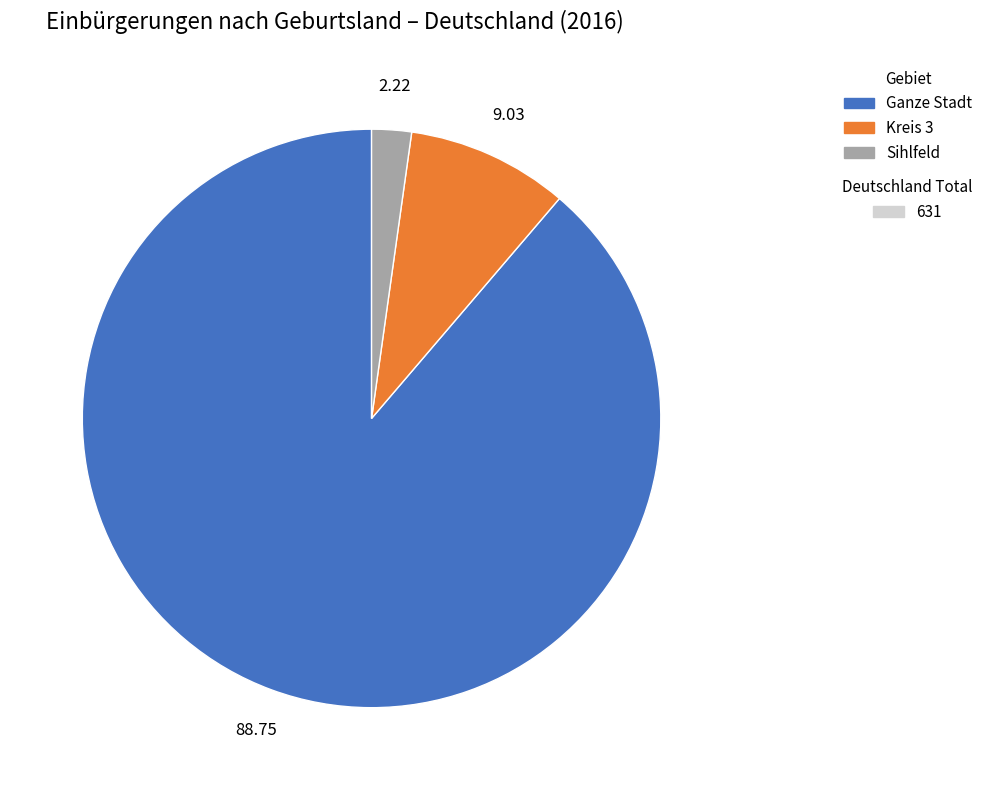

Does any single category account for the majority?

Yes